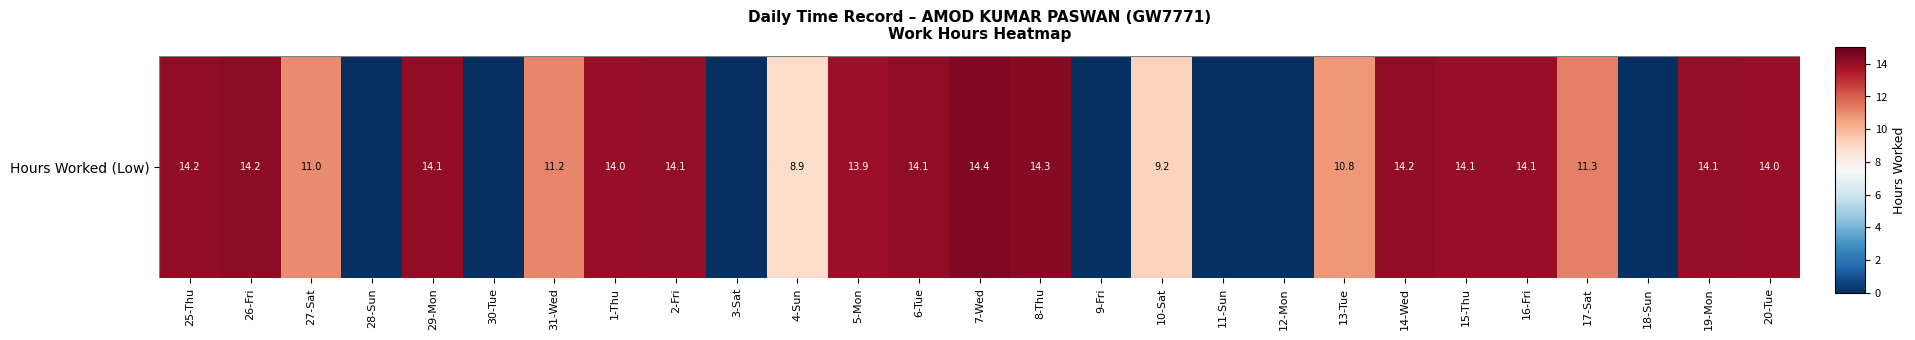

What value does the data have at 26-Fri?

14.2